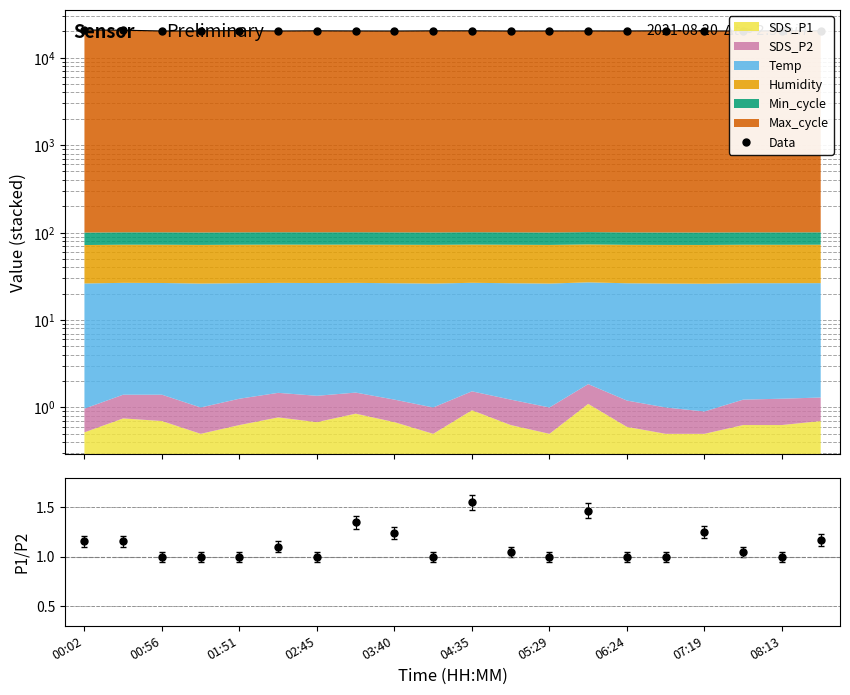

How many data points does each series have?

20